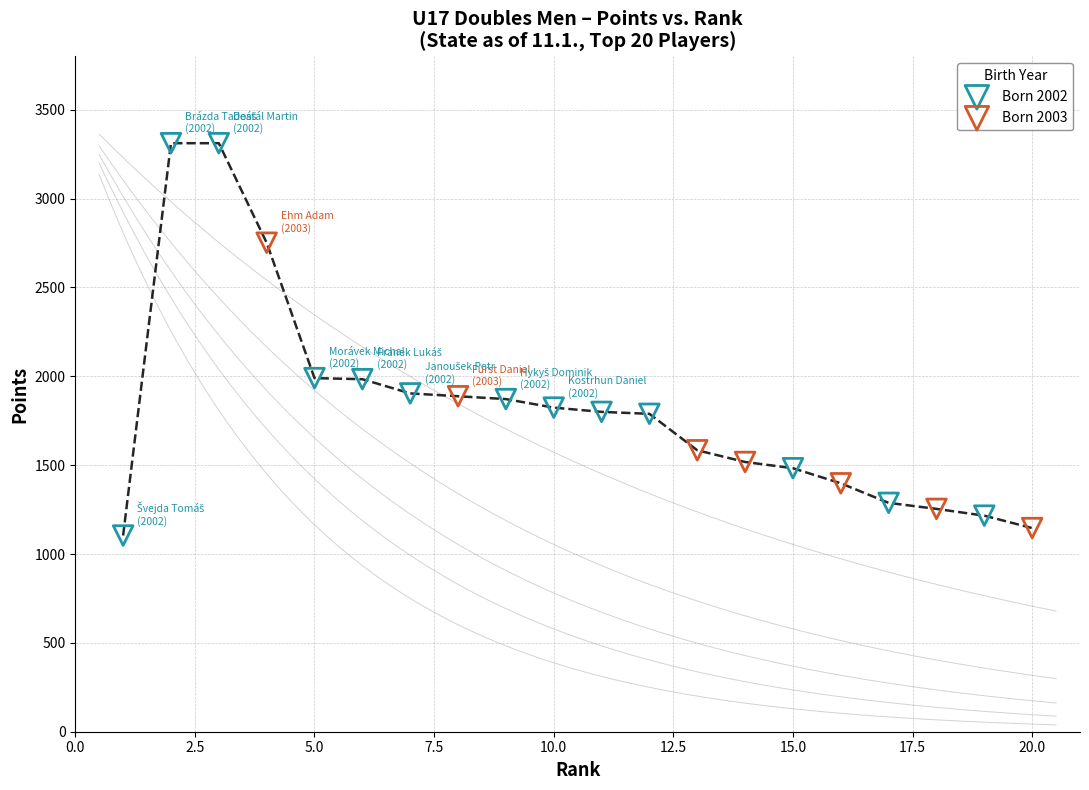

Which series has the largest Y range (max minus min)?

Born 2002